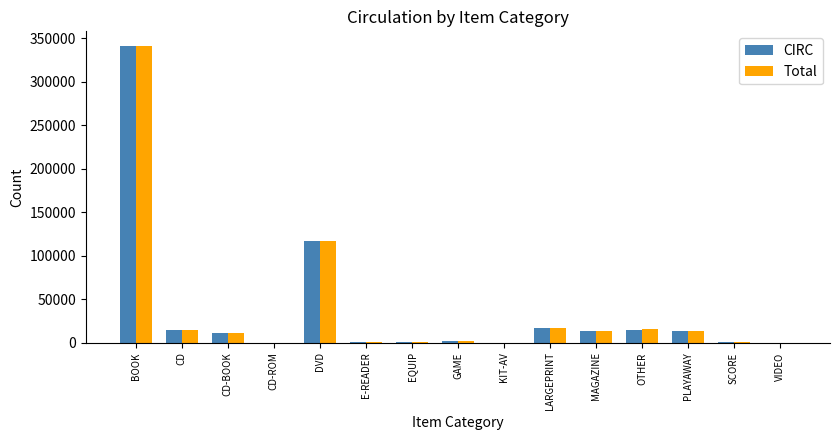

Where is CIRC nearest to the value 170411?

DVD